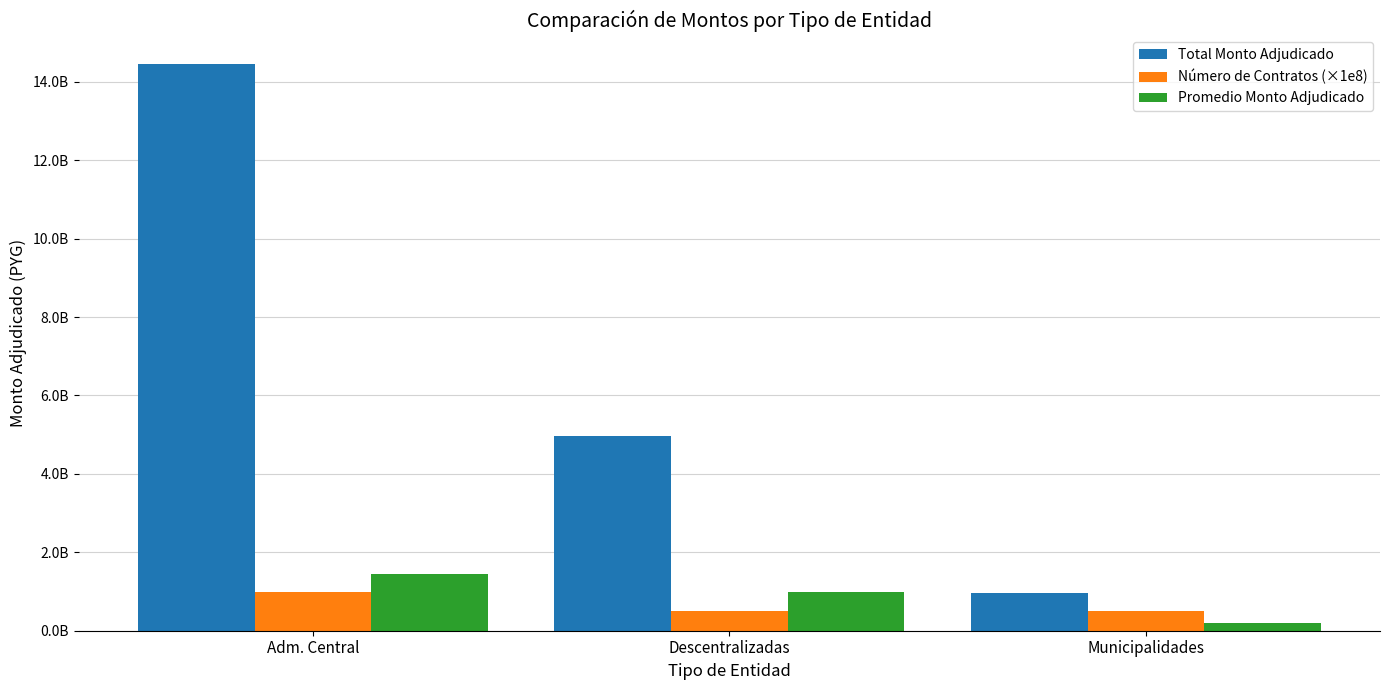

What is the smallest value displayed?

193388018